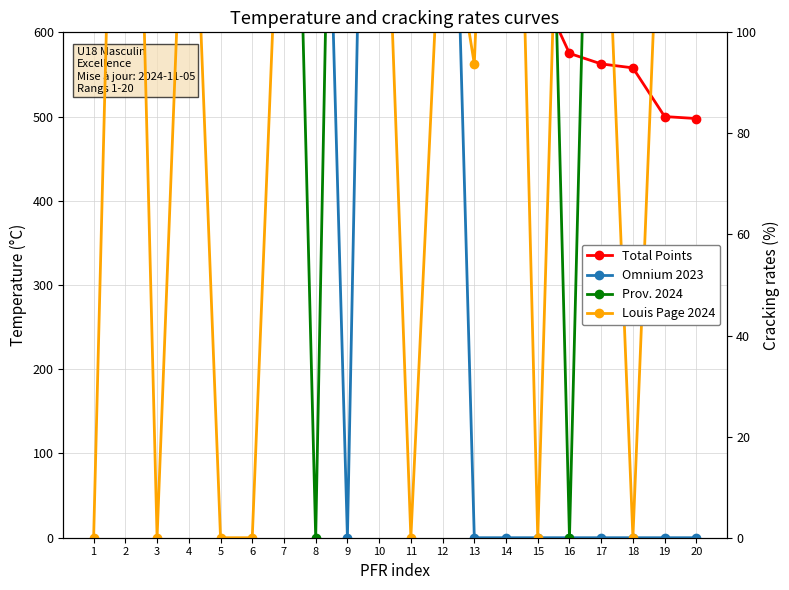

The Total Points series shows 500.0 at 19. True or false?

True